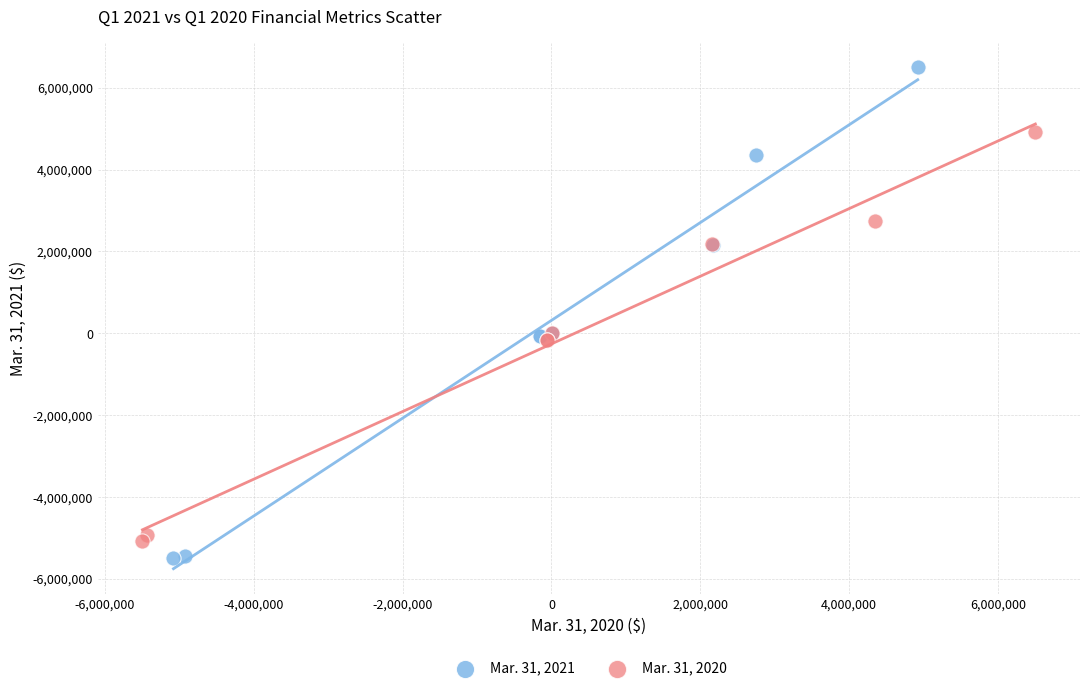

Which series contains the highest Y value?

Mar. 31, 2021